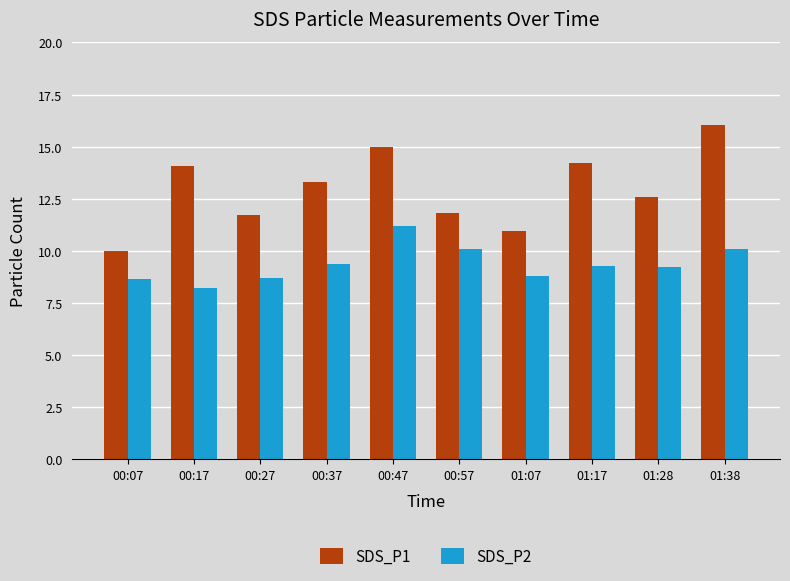

The value of SDS_P2 at 01:28 is 13.6. True or false?

False